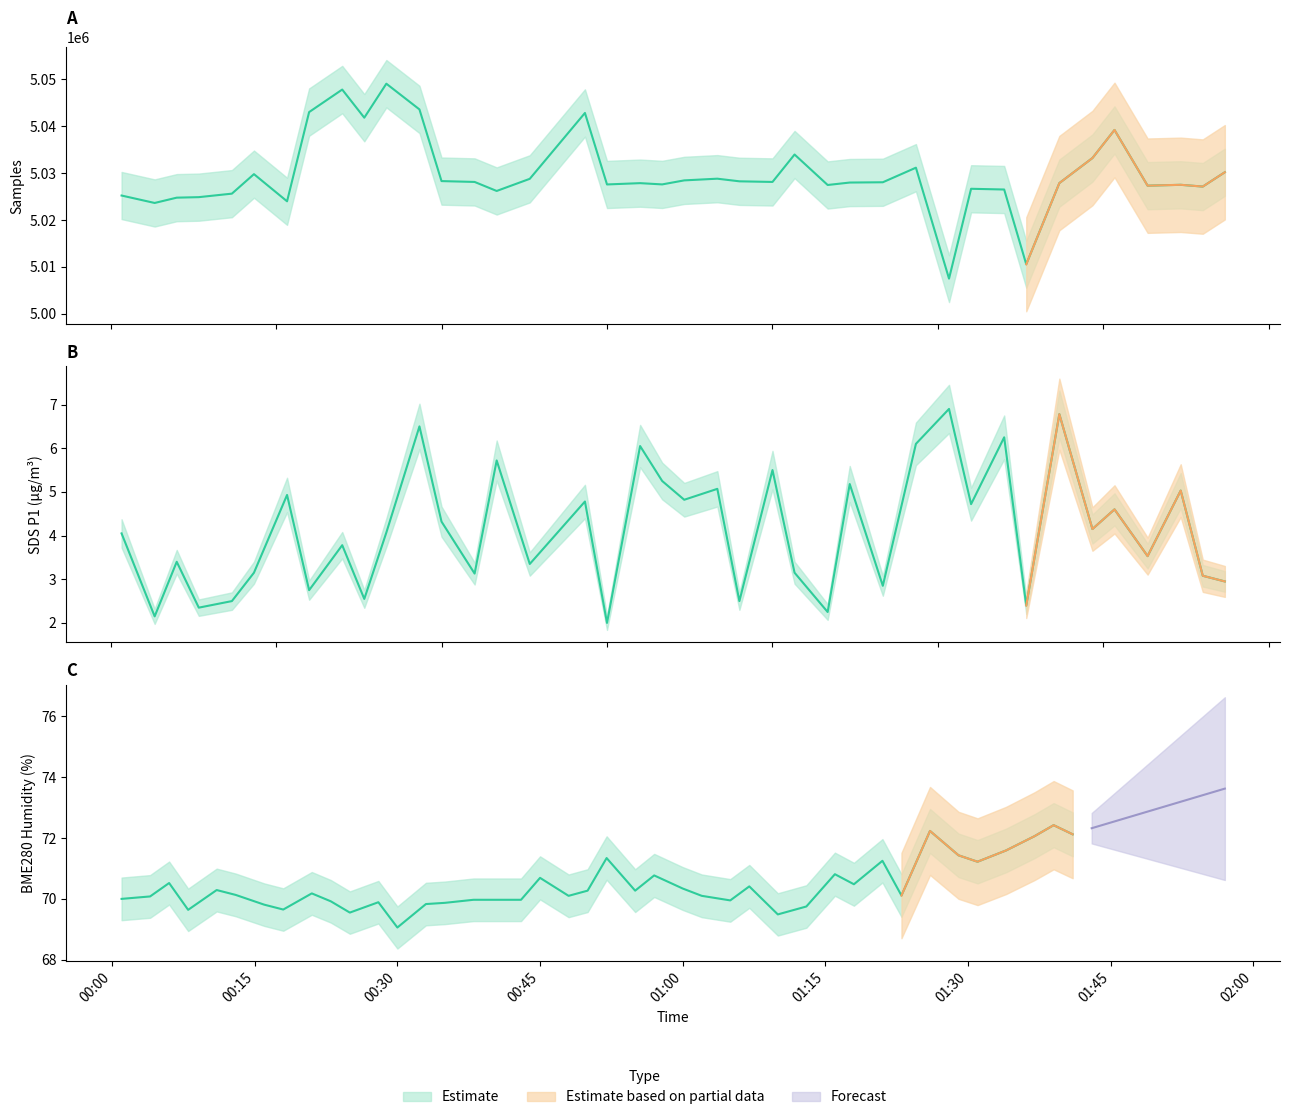

How many series are shown in this chart?

3